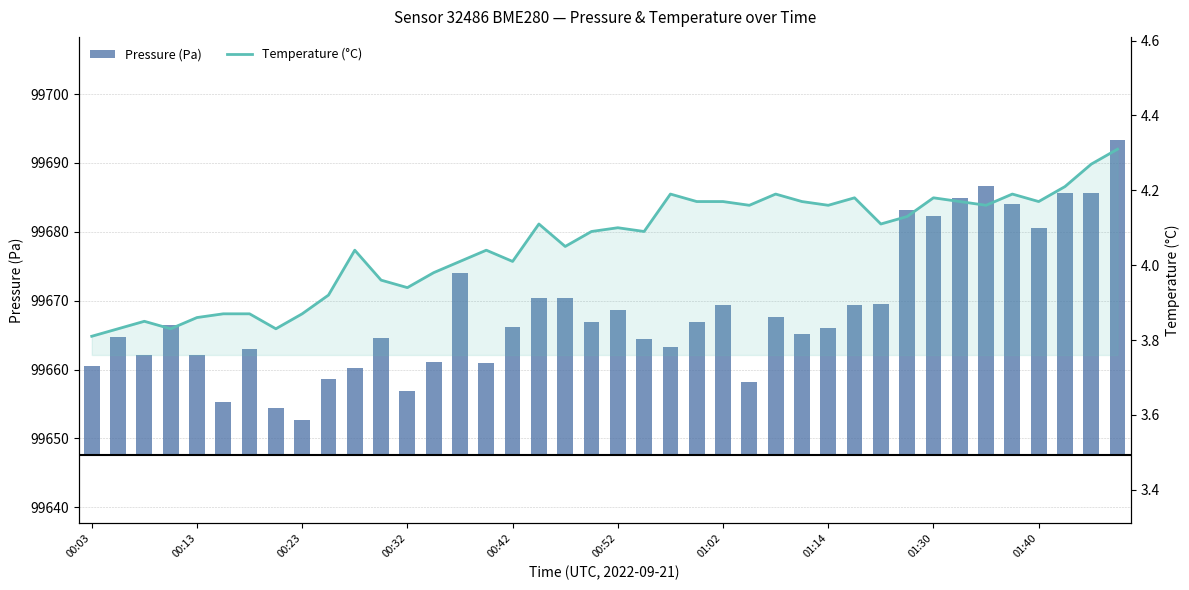

Does the chart contain stacked bars?

No